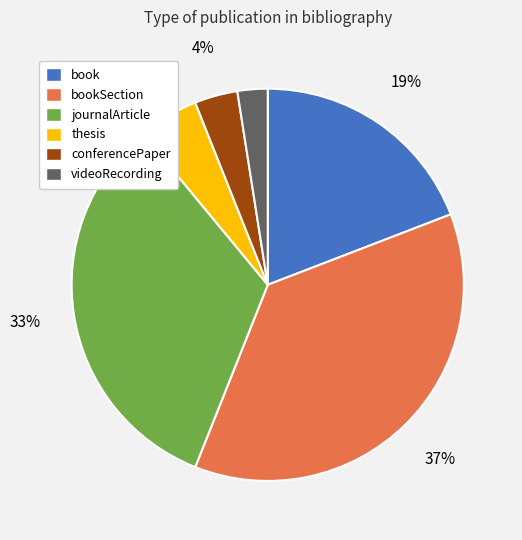

How many slices are in this pie chart?

6